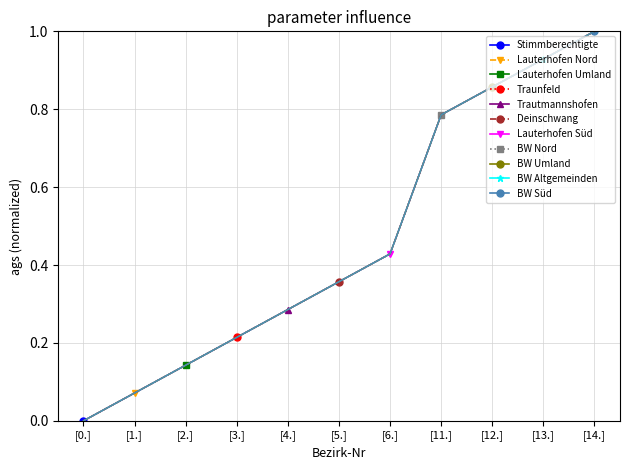

What is the difference between the values at [6.] and [1.]?

0.4